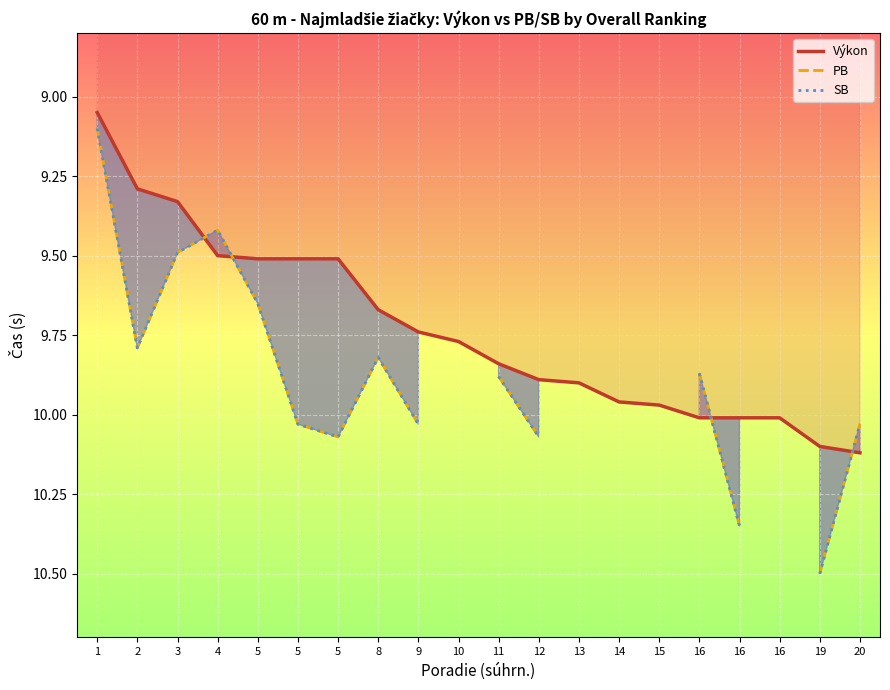

True or false: SB and PB intersect in this chart.

False